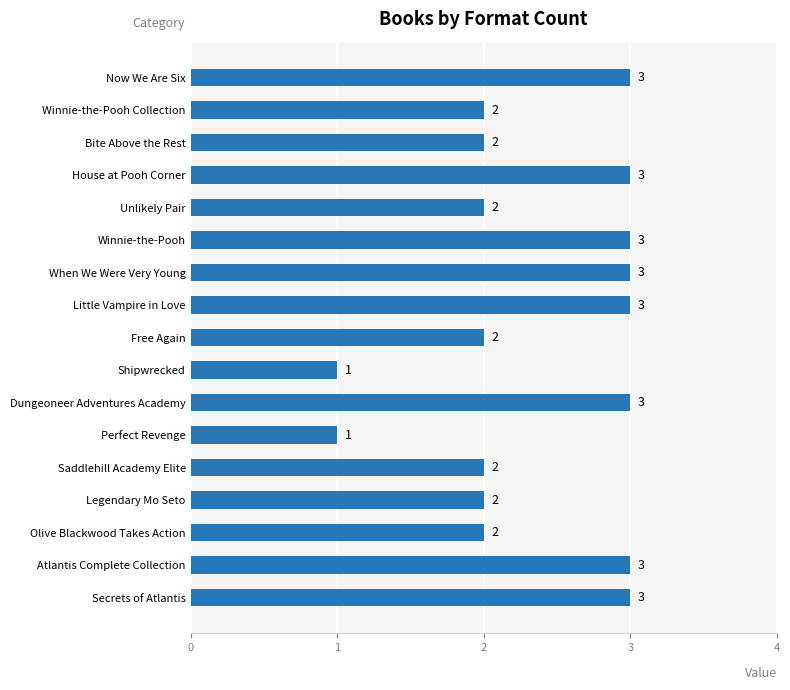

The chart shows a value of 1 at Perfect Revenge. True or false?

True